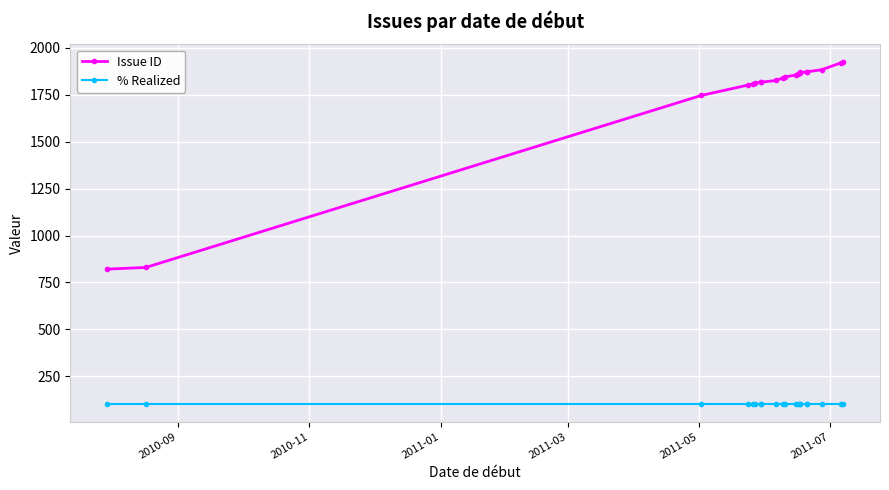

What are all the series names shown in the legend?

Issue ID, % Realized